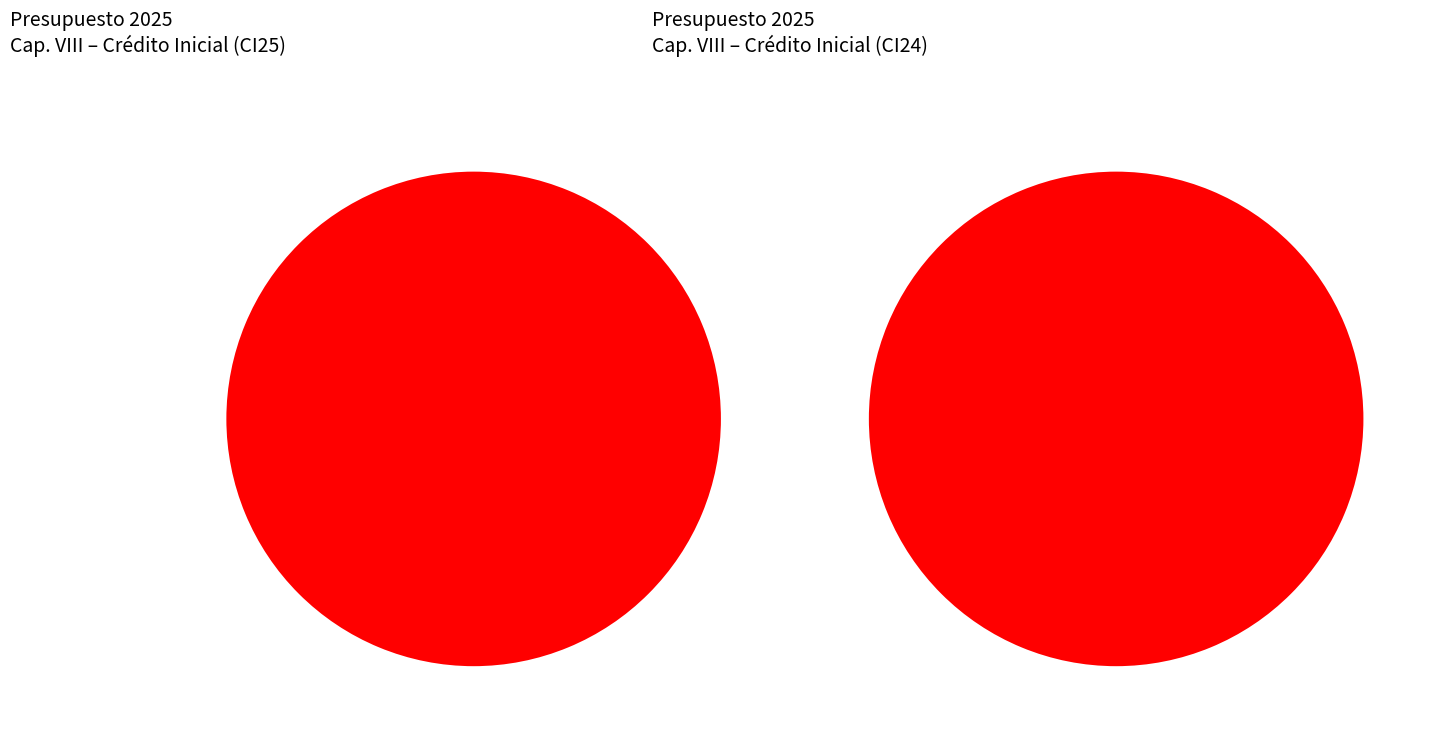

To the nearest percent, what portion does ACTIVOS FINANCIEROS. PRÉSTAMOS A CORTO PLAZO represent?

100%